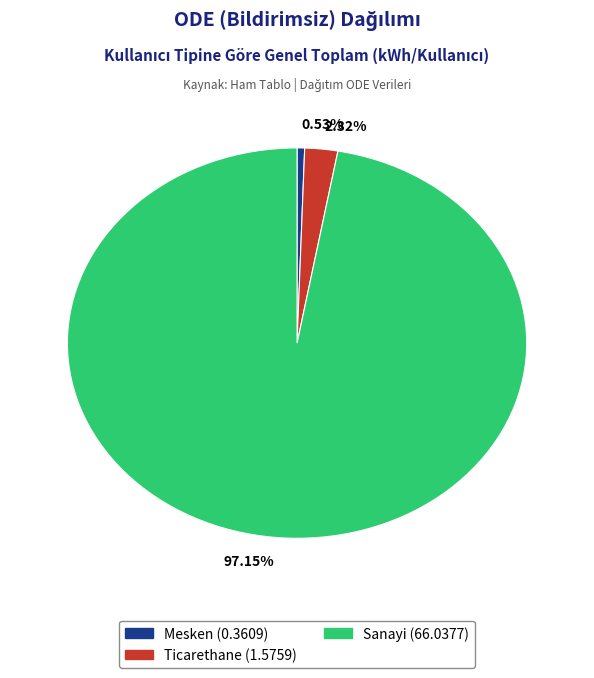

Is there any slice that represents more than half of the pie?

Yes